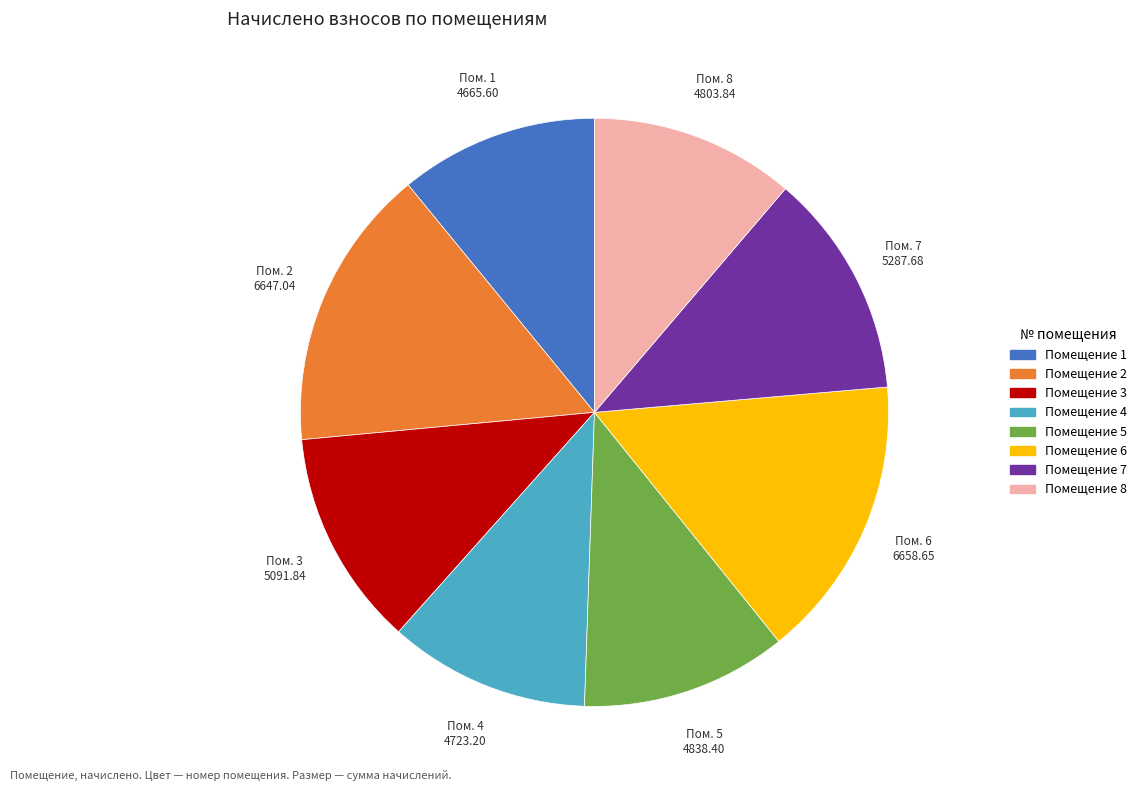

Does any single category account for the majority?

No